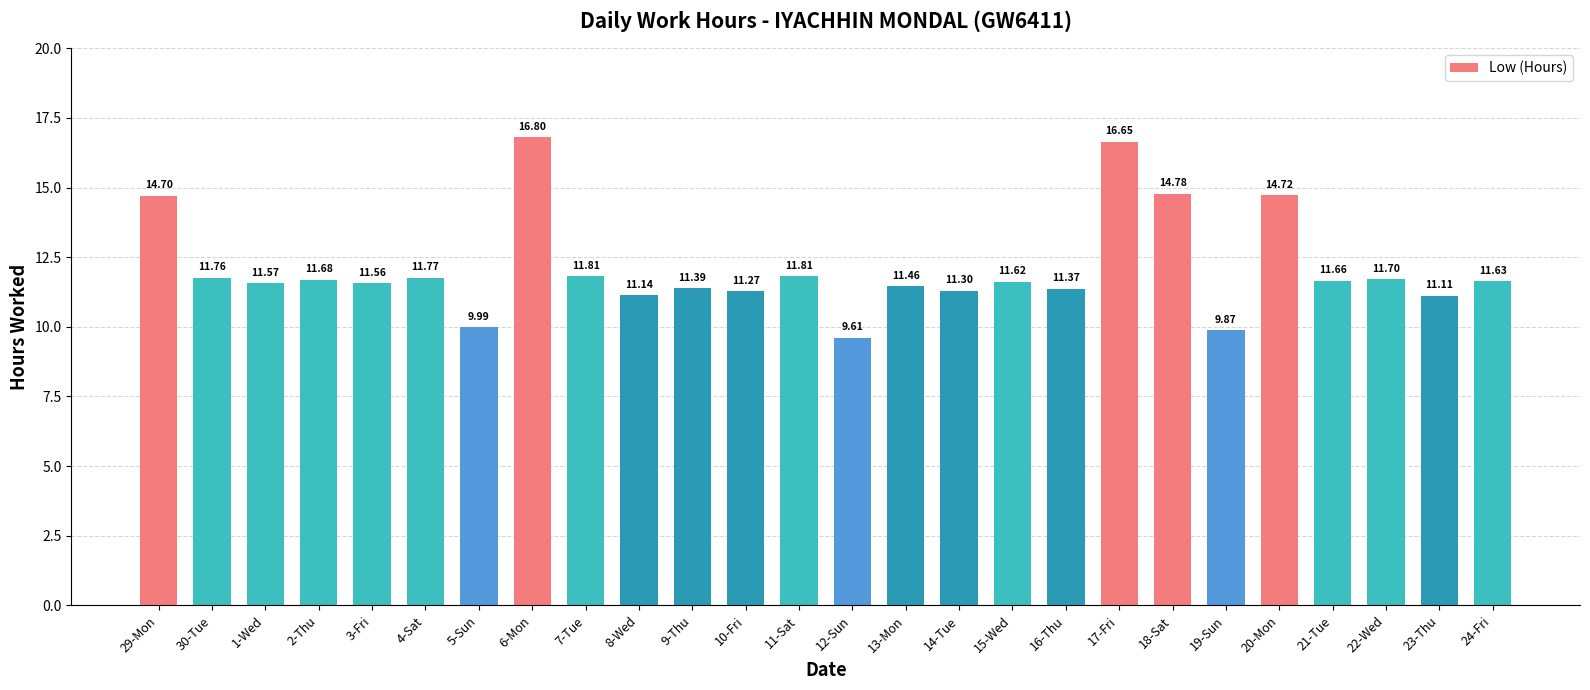

What is the value of the 2nd bar from the left?

11.8